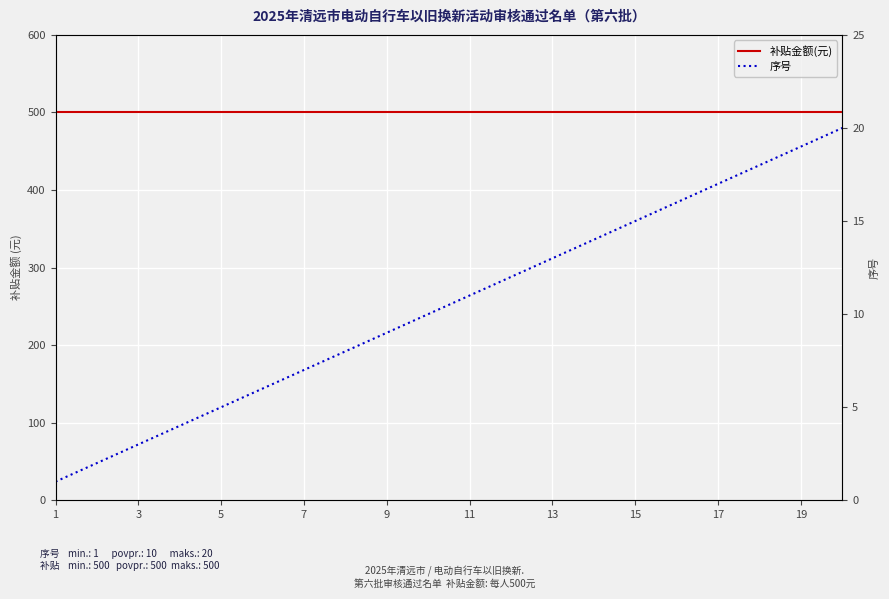

What is the lowest value of the 序号 series?

1